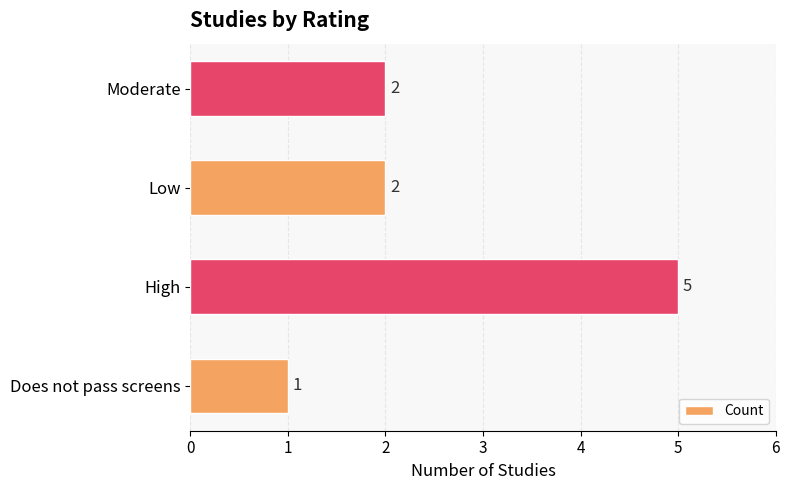

Does the chart contain stacked bars?

No